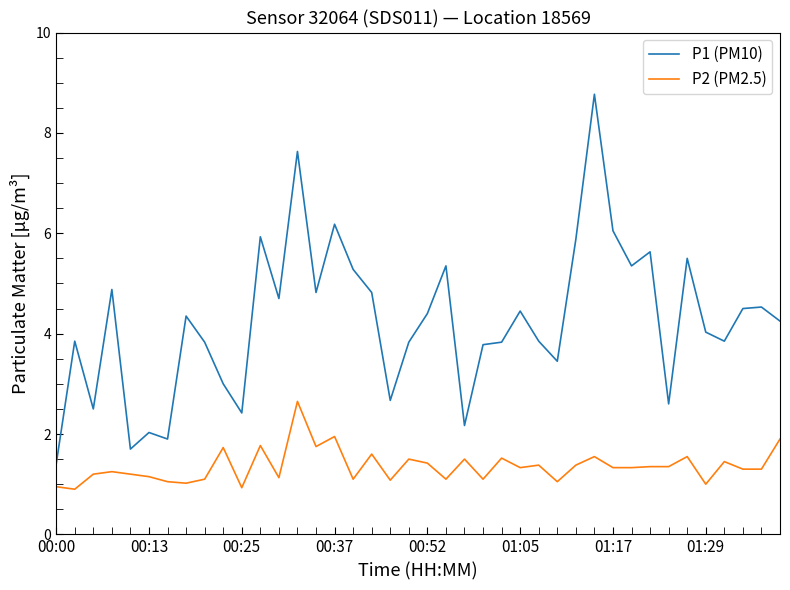

What is the smallest value displayed?

0.9